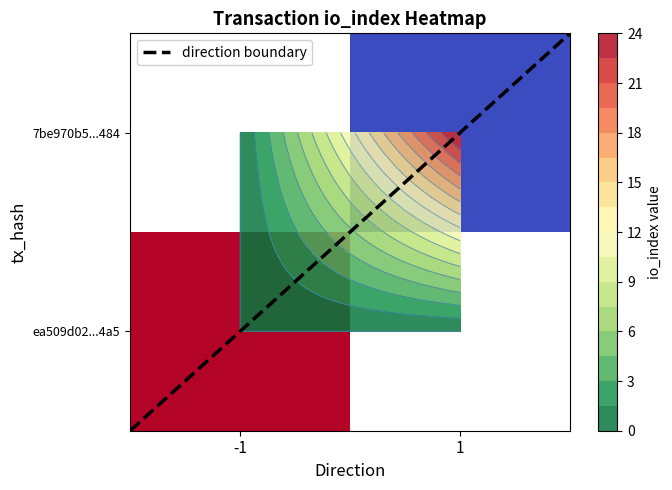

Which has a higher value, 1 or -1?

1